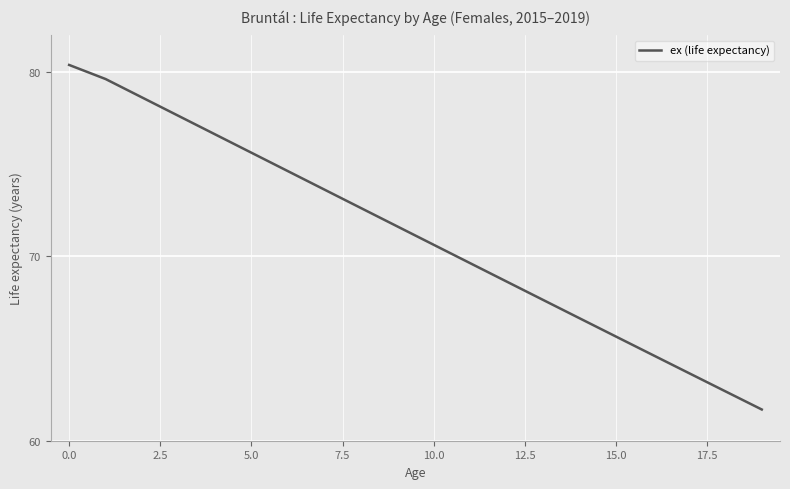

What is the minimum value shown in the chart?

61.7